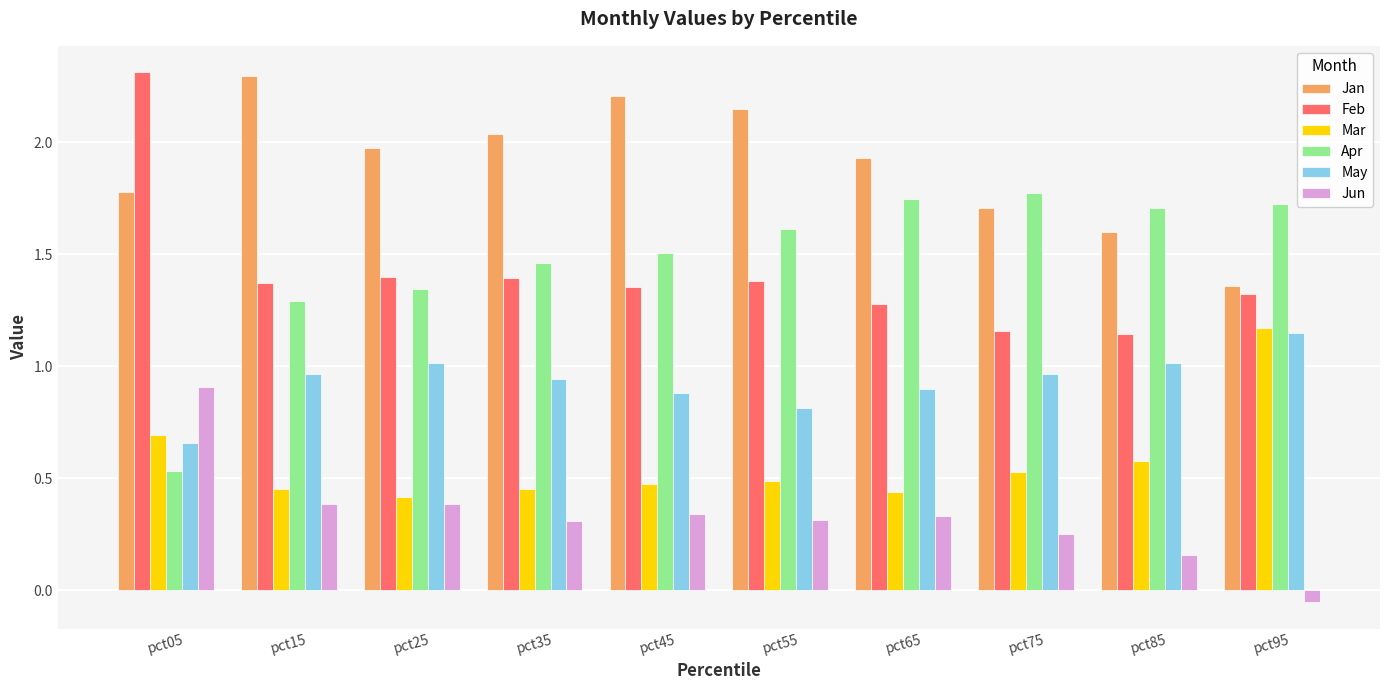

At which label does Jun first exceed 0?

pct05